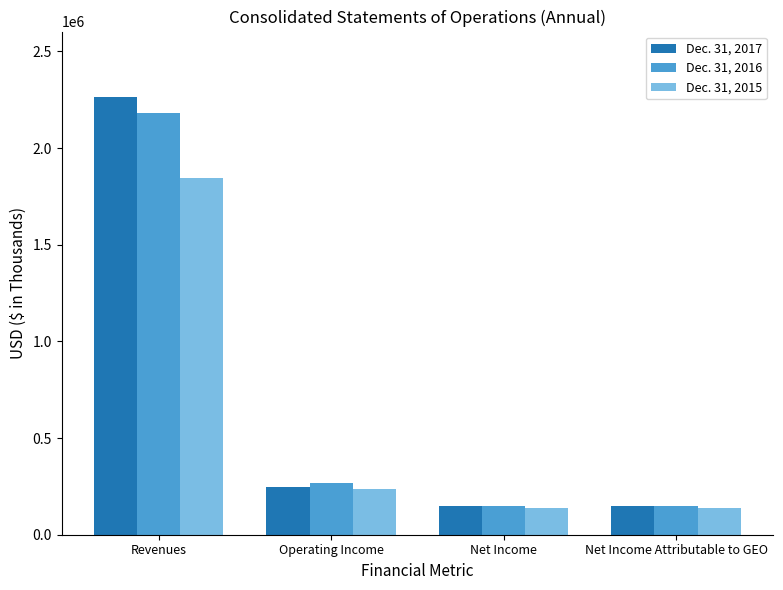

What is the minimum value shown in the chart?

139315